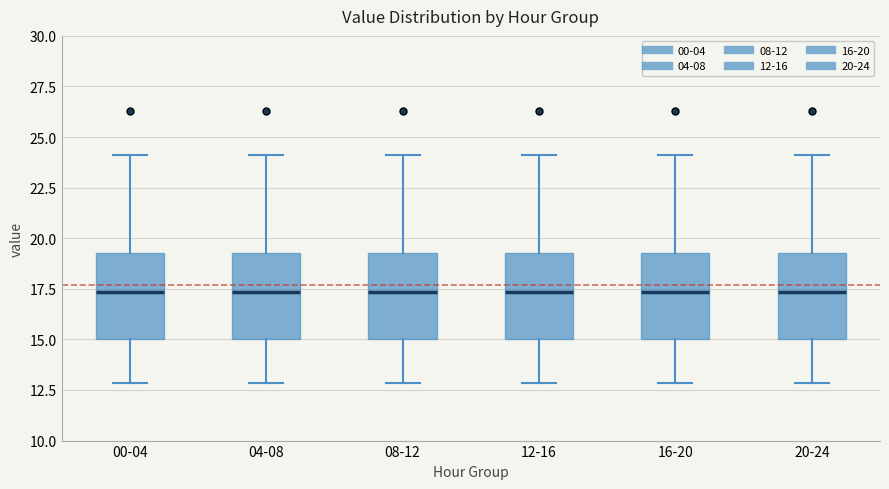

Reading left to right, transcribe this box plot: for each box, give where its median line is, the range the box spans, and where its two whiskers end, as read against the y-axis. The values are not printed on the chart, so give them approximately, as read against the axis.

00-04: median 17.5, box 15.0 to 19.5, whiskers 13.0 to 24.0
04-08: median 17.5, box 15.0 to 19.5, whiskers 13.0 to 24.0
08-12: median 17.5, box 15.0 to 19.5, whiskers 13.0 to 24.0
12-16: median 17.5, box 15.0 to 19.5, whiskers 13.0 to 24.0
16-20: median 17.5, box 15.0 to 19.5, whiskers 13.0 to 24.0
20-24: median 17.5, box 15.0 to 19.5, whiskers 13.0 to 24.0